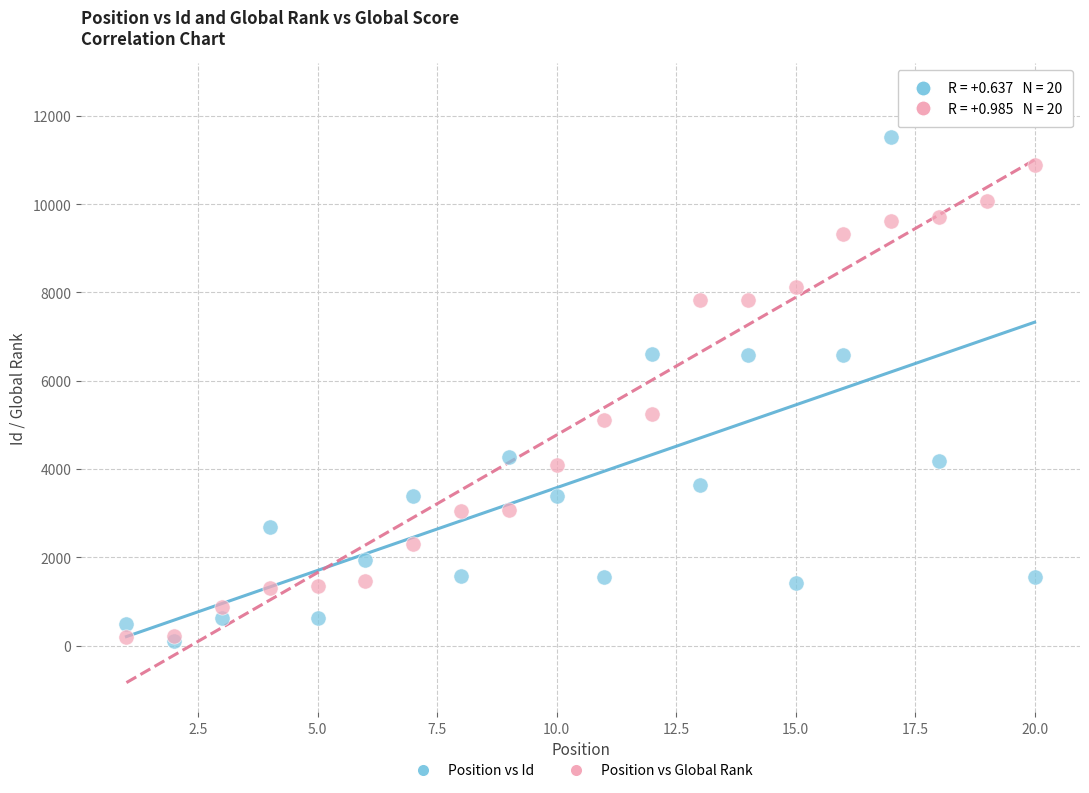

Which series has the widest spread of Y values?

Position vs Id